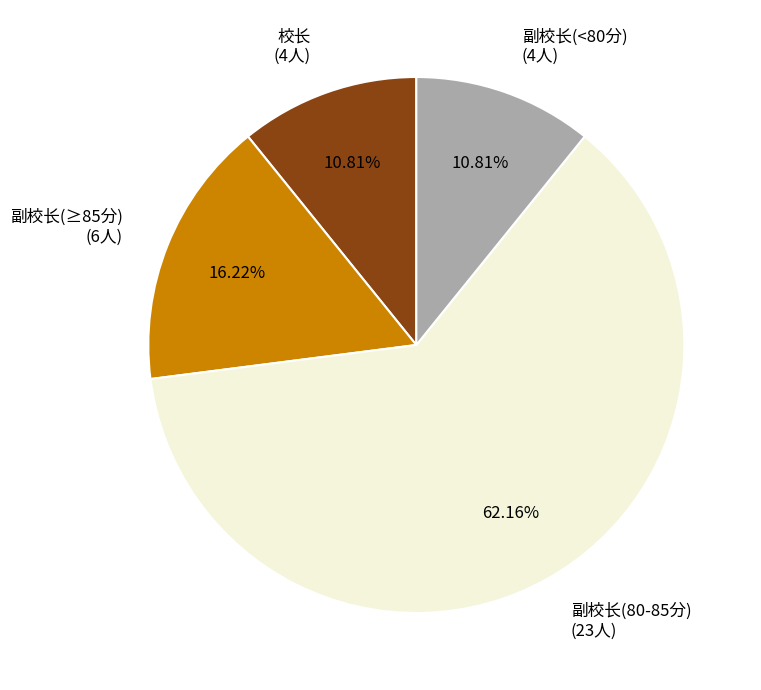

What is the ratio of the value at 副校长(80-85分) (23人) to the value at 校长 (4人)?

5.8